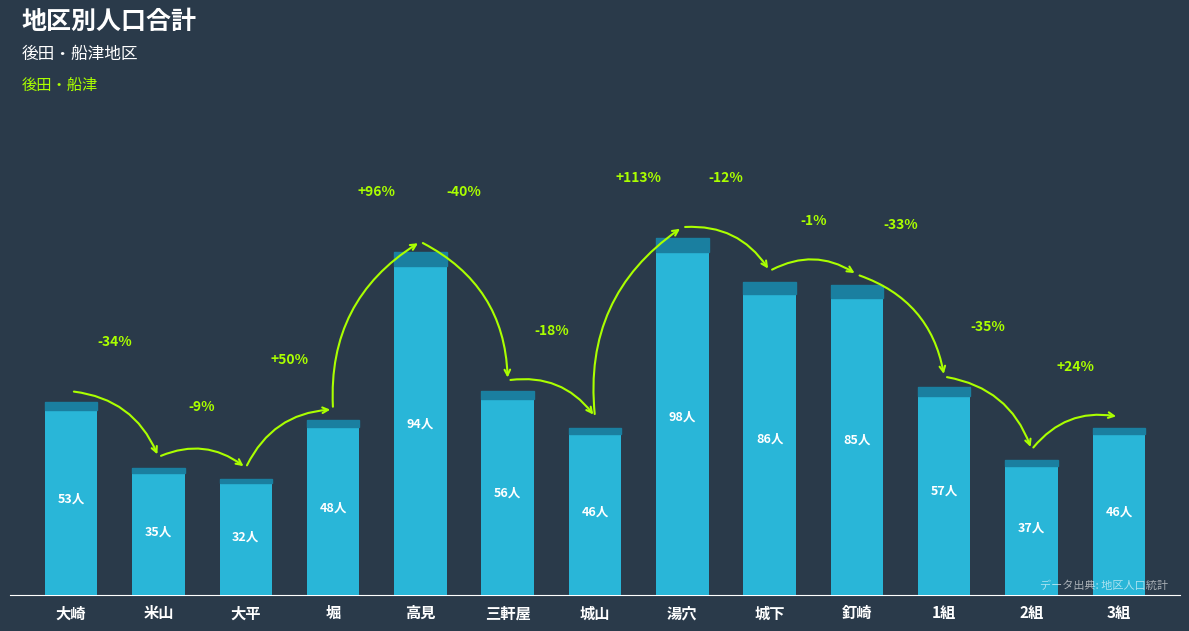

Reading left to right, what are all the values shown in this chart?

大崎=53	米山=35	大平=32	堀=48	高見=94	三軒屋=56	城山=46	湯穴=98	城下=86	釘崎=85	1組=57	2組=37	3組=46